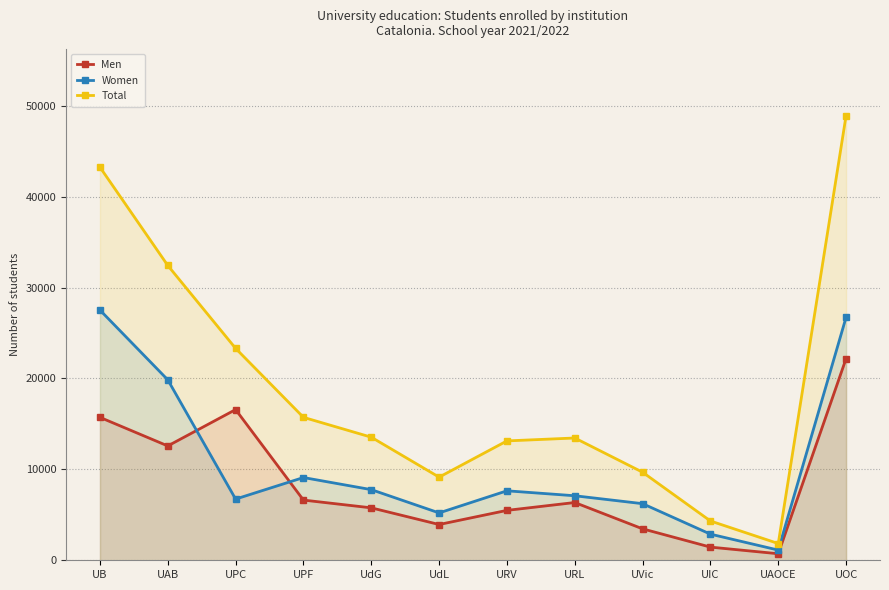

Where is the first local minimum for Men?

UAB